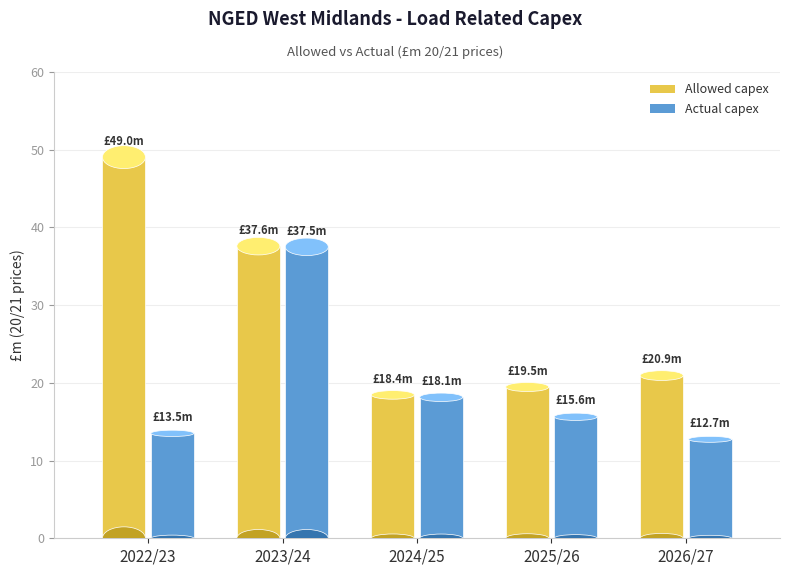

What is the sum of the Actual capex values at 2023/24 and 2026/27?

50.2